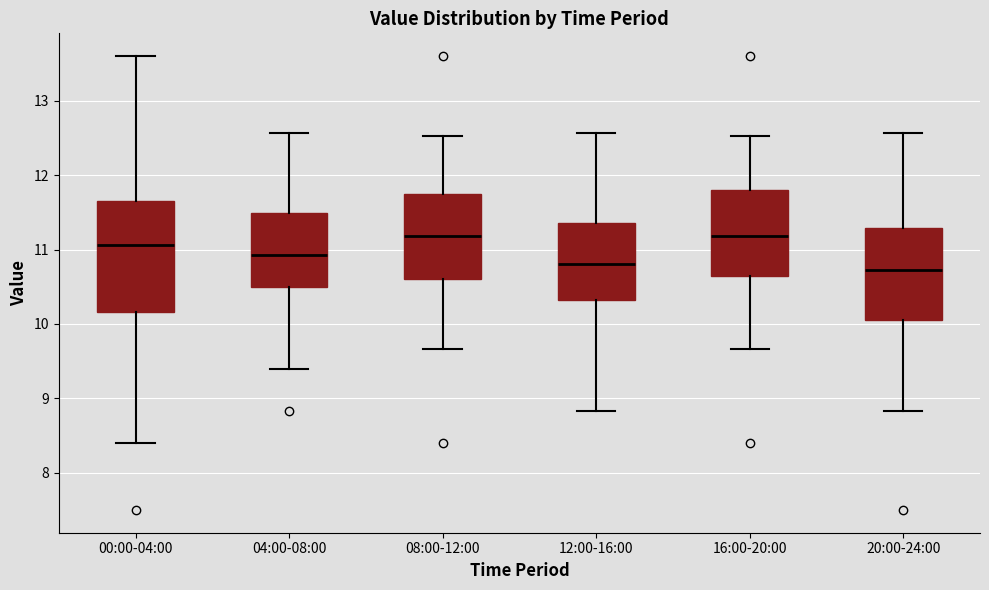

Reading left to right, transcribe this box plot: for each box, give where its median line is, the range the box spans, and where its two whiskers end, as read against the y-axis. The values are not printed on the chart, so give them approximately, as read against the axis.

00:00-04:00: median 11.1, box 10.2 to 11.7, whiskers 8.4 to 13.6
04:00-08:00: median 10.9, box 10.5 to 11.5, whiskers 9.4 to 12.6
08:00-12:00: median 11.2, box 10.6 to 11.7, whiskers 9.7 to 12.5
12:00-16:00: median 10.8, box 10.3 to 11.4, whiskers 8.8 to 12.6
16:00-20:00: median 11.2, box 10.6 to 11.8, whiskers 9.7 to 12.5
20:00-24:00: median 10.7, box 10.1 to 11.3, whiskers 8.8 to 12.6